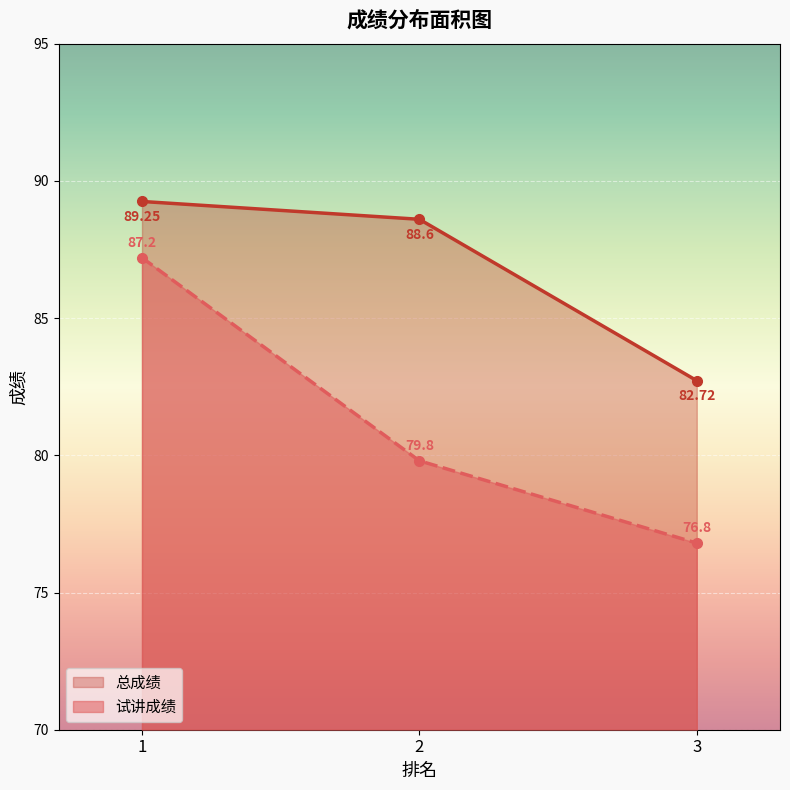

What are all the series names shown in the legend?

试讲成绩, 总成绩